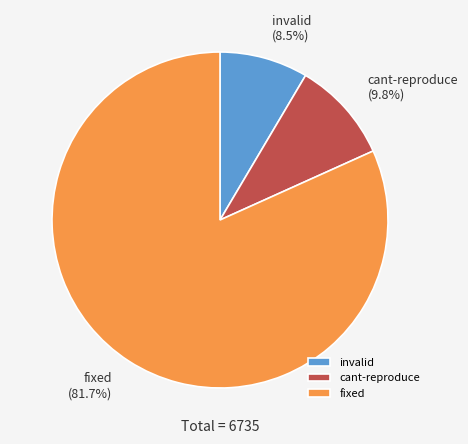

What portion of the pie excludes fixed?

18.3%